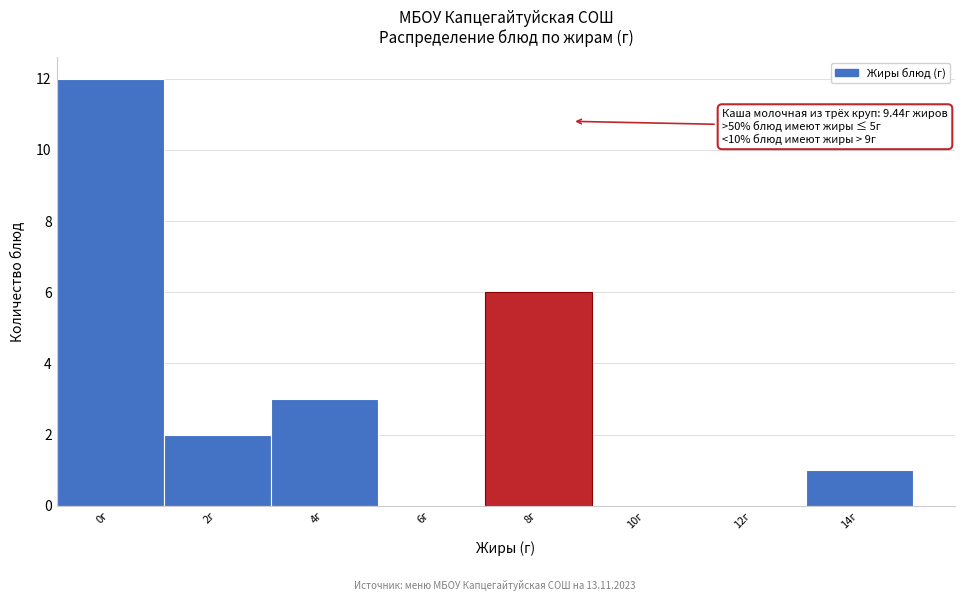

Reading left to right, what are all the values shown in this chart?

0г=12	2г=2	4г=3	6г=0	8г=6	10г=0	12г=0	14г=1